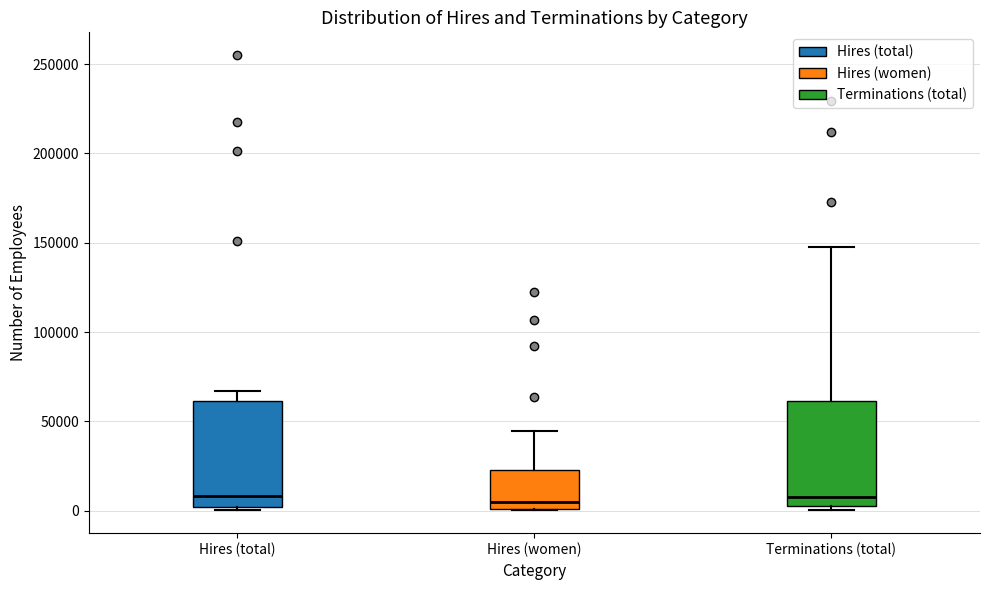

Reading left to right, read every box against the y-axis: the position of its median line, the range the box covers, and the ends of its whiskers. The values are not printed on the chart, so give them approximately, as read against the axis.

Hires (total): median 10000, box 0 to 60000, whiskers 0 (just below the box's lower edge) to 65000
Hires (women): median 5000, box 0 to 25000, whiskers 0 to 45000
Terminations (total): median 10000, box 5000 to 60000, whiskers 0 to 150000